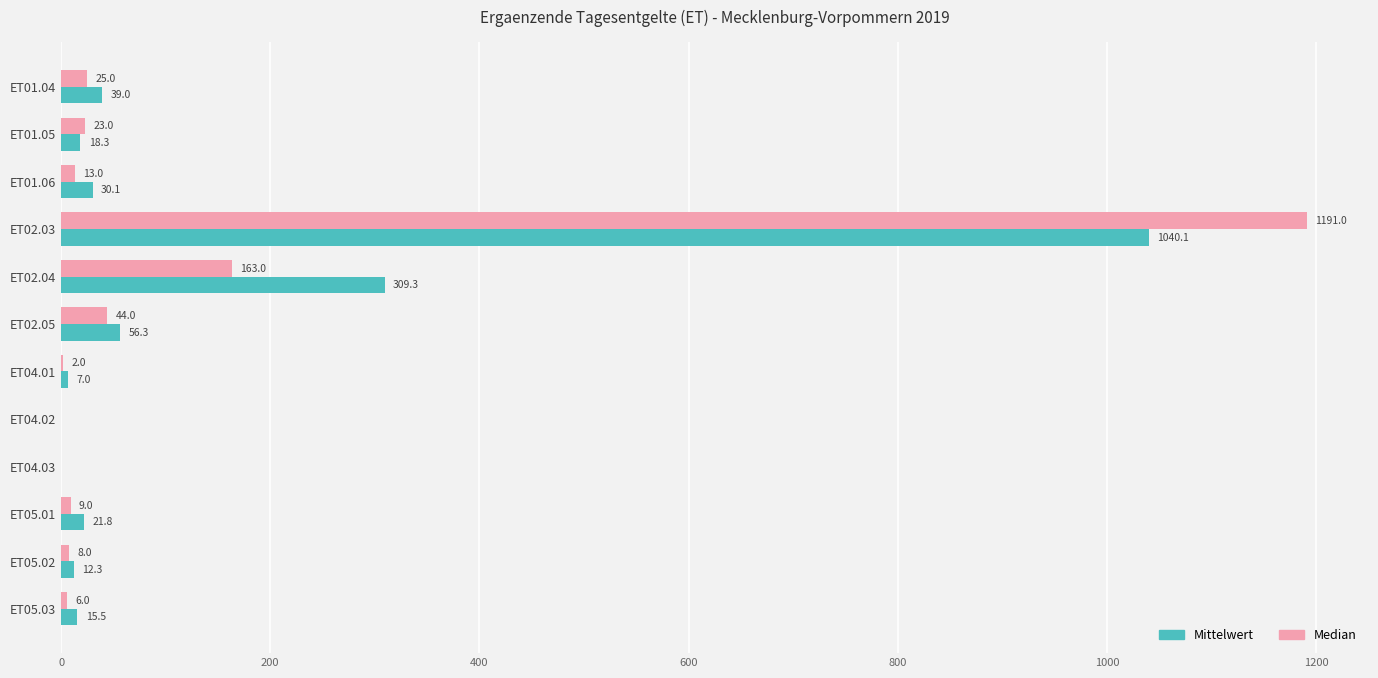

Is the value of Mittelwert at ET01.04 greater than the value of Median at ET04.02?

Yes